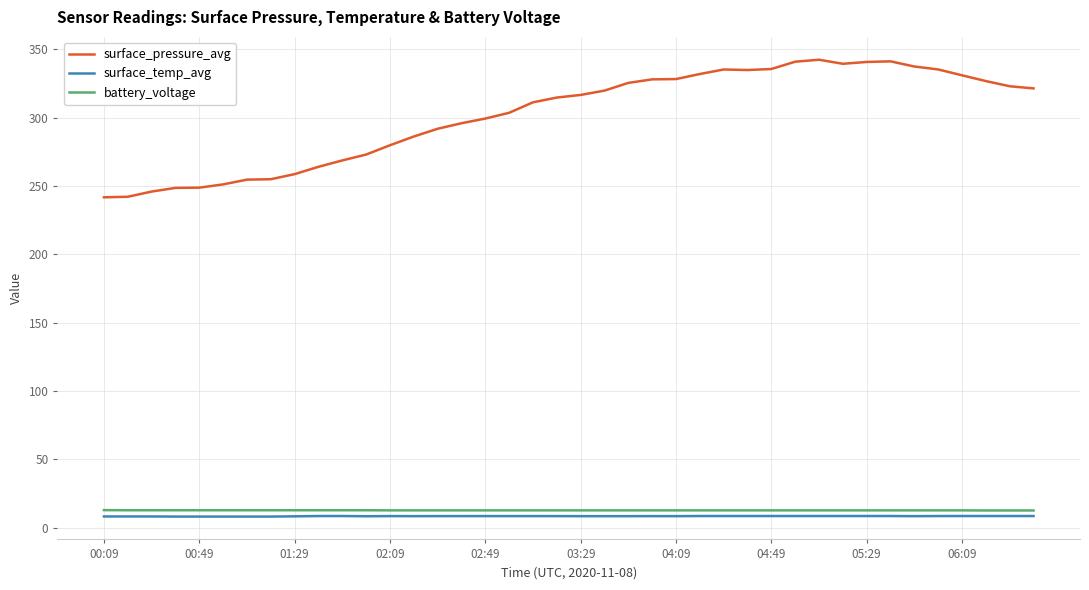

What is the maximum value shown in the chart?

342.3